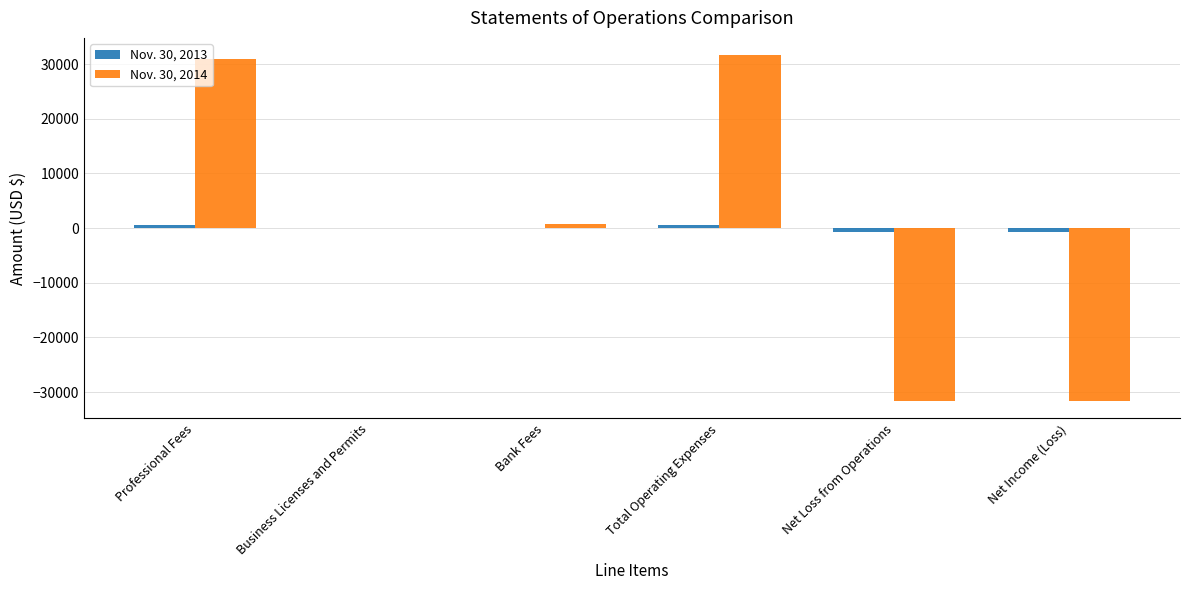

True or false: Nov. 30, 2014 has a value of 11710 at Total Operating Expenses.

False